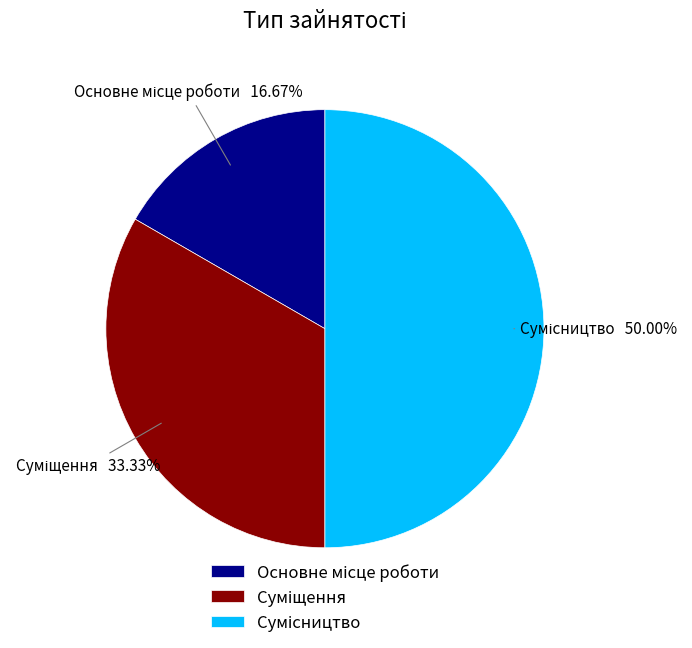

How many segments does this pie chart have?

3